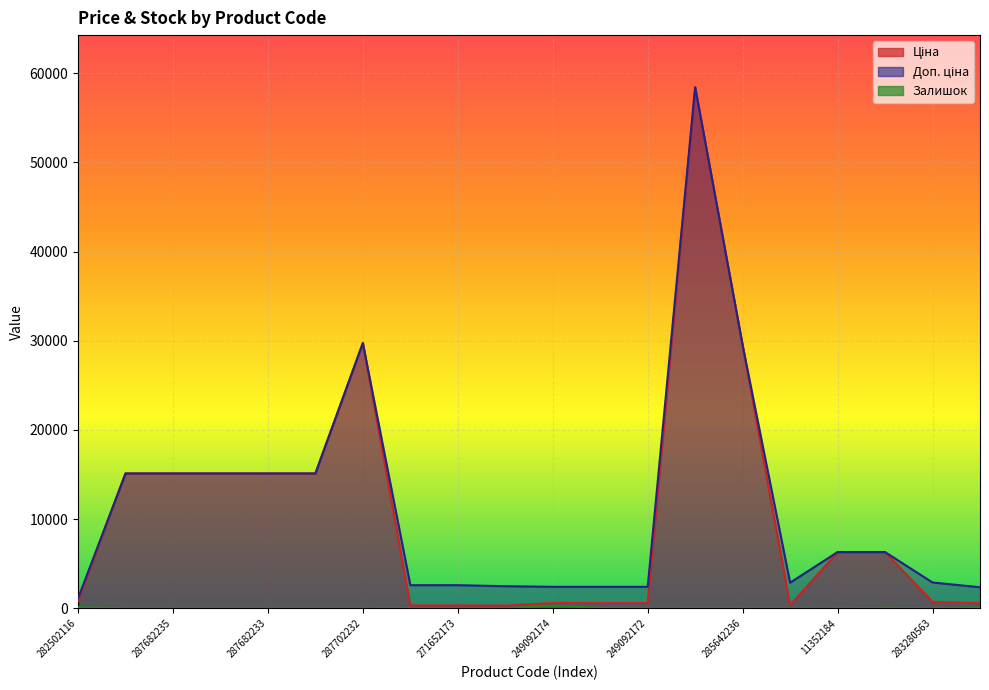

Where is the first local maximum for Ціна?

287702232